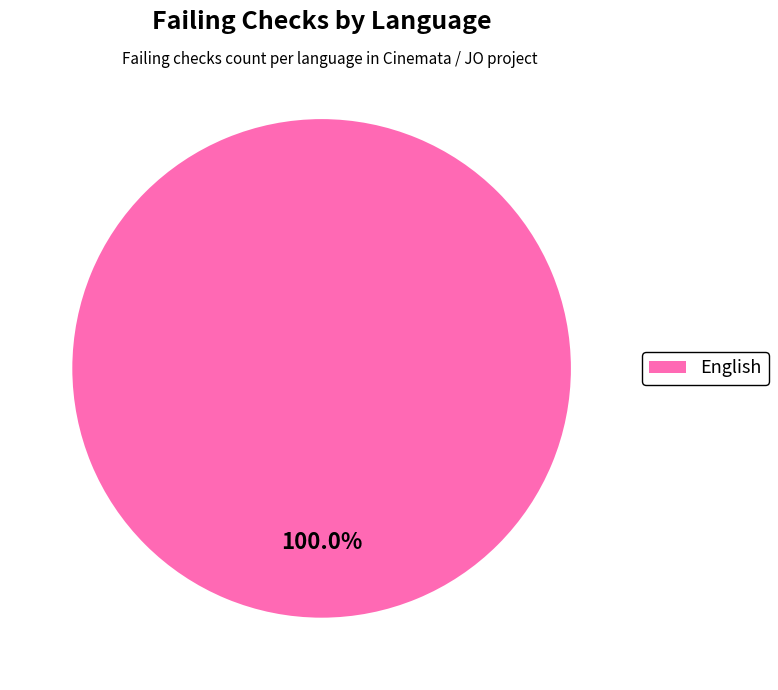

Is there any slice that represents more than half of the pie?

Yes